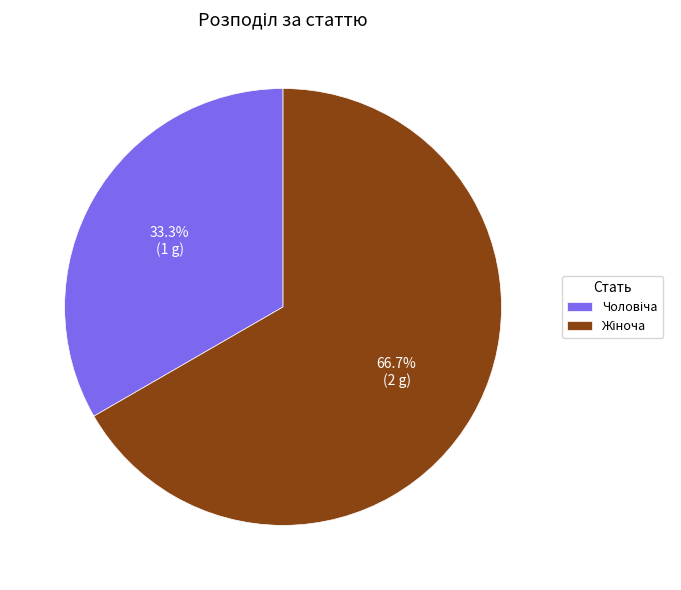

To the nearest percent, what is the average slice percentage?

50%